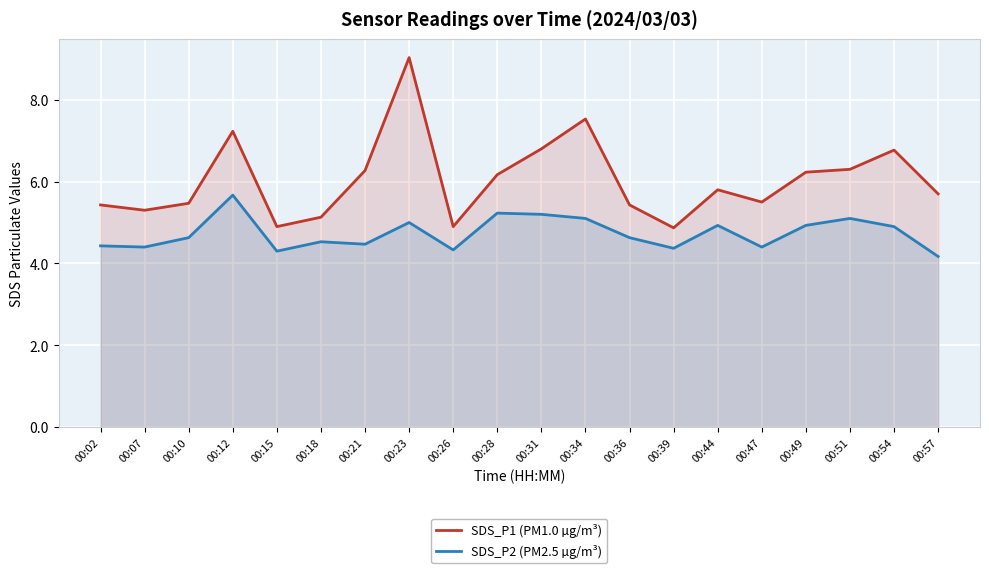

True or false: SDS_P2 (PM2.5 µg/m³) has a value of 4.5 at 00:21.

True